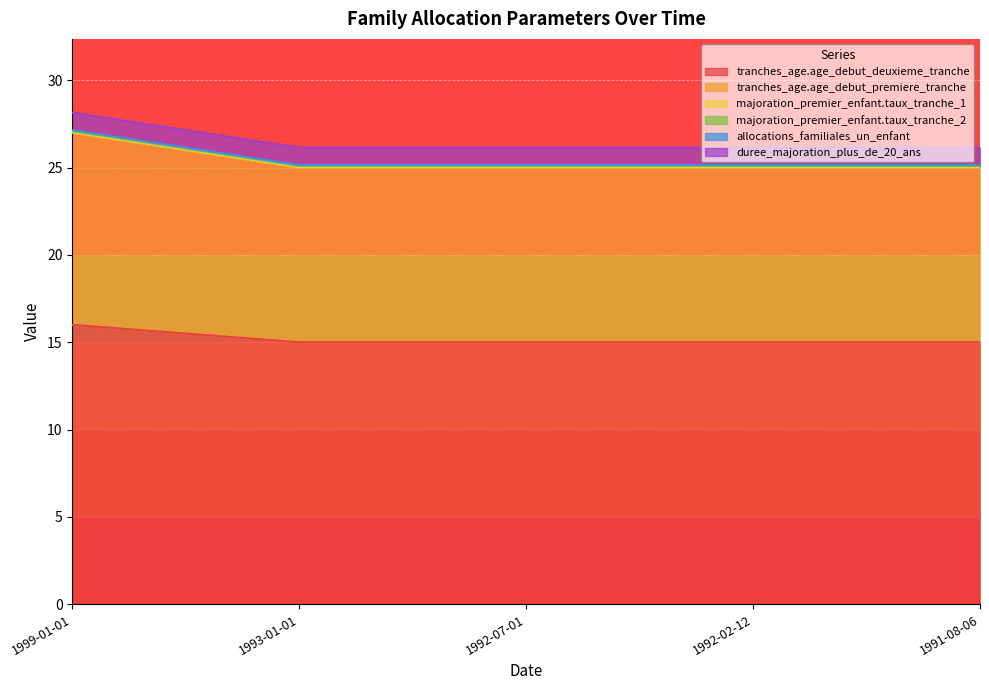

What is the maximum value for duree_majoration_plus_de_20_ans?

1.0